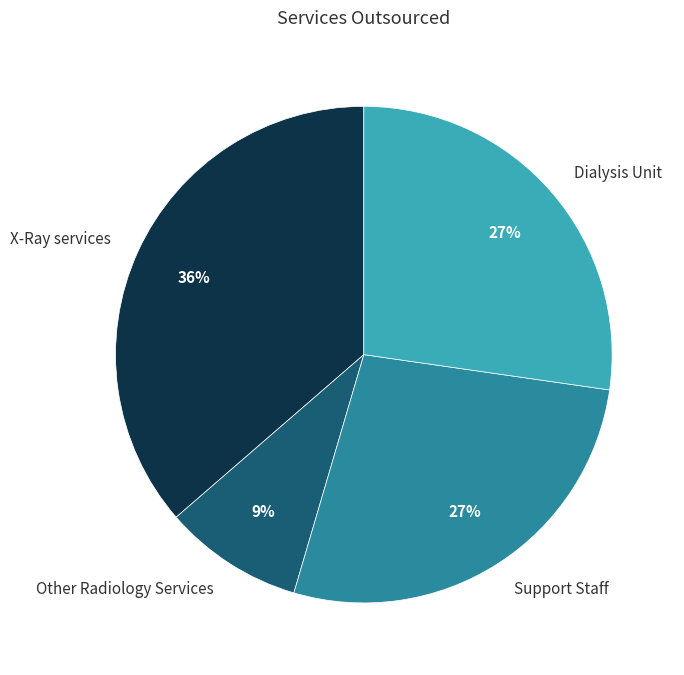

Combined, do Other Radiology Services and Support Staff account for over 50%?

No